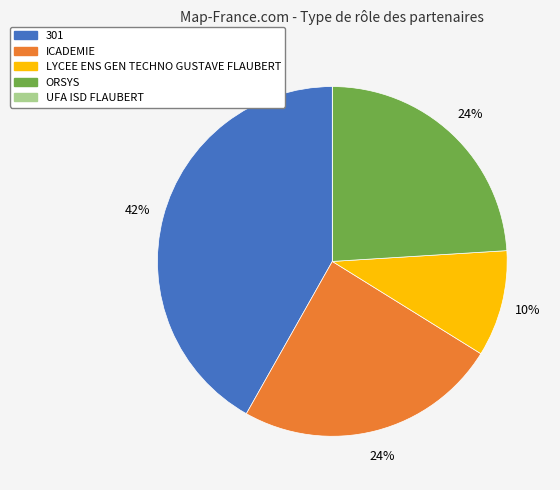

Does LYCEE ENS GEN TECHNO GUSTAVE FLAUBERT account for over 50% of the chart?

No